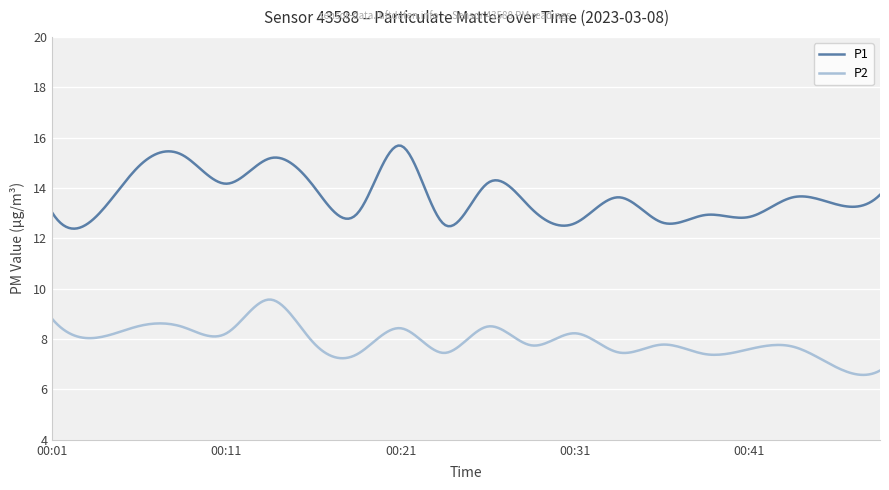

Rank the series by their average value, from highest to lowest.

P1, P2